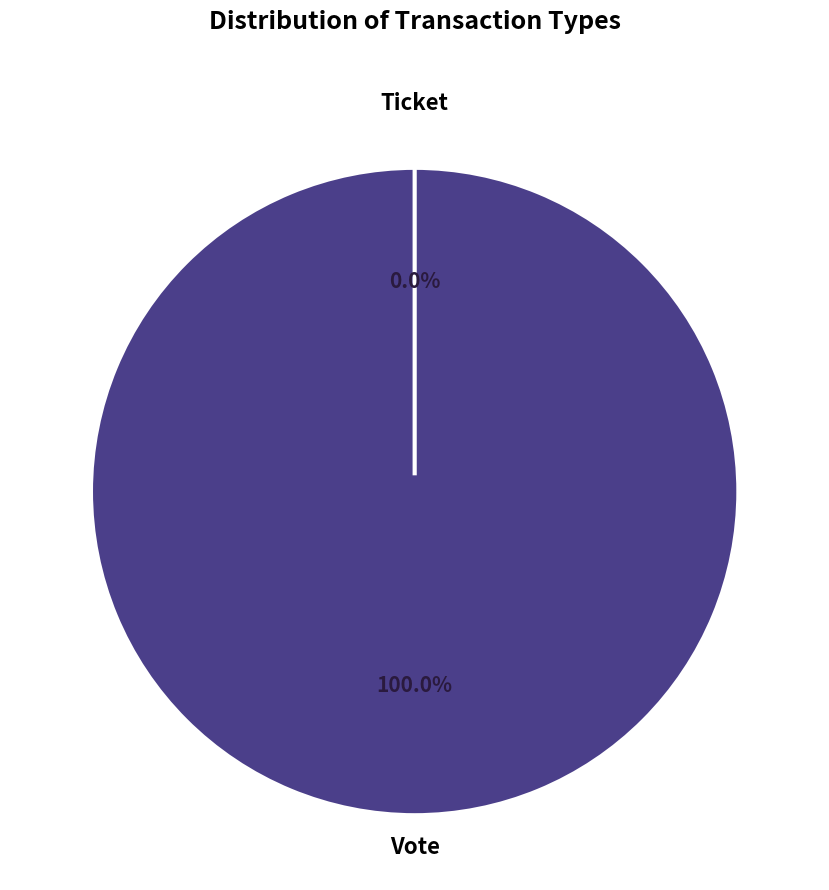

Which has a higher value, Ticket or Vote?

Vote